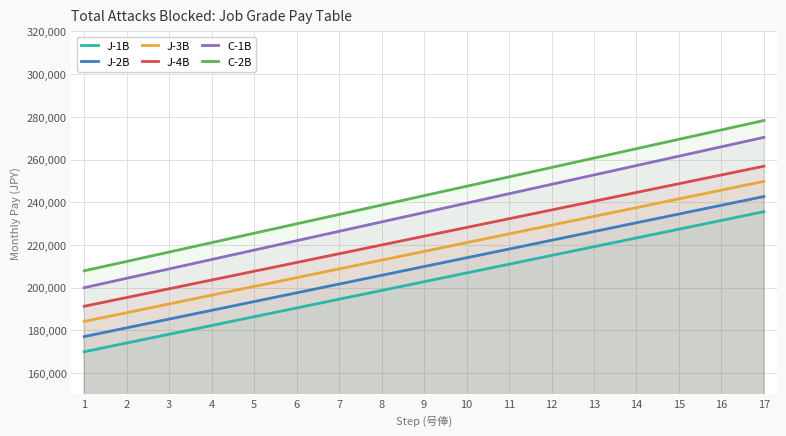

Reading right to left, list all the values displayed in this chart.

J-1B: 17=235600	16=231500	15=227400	14=223300	13=219200	12=215100	11=211000	10=206900	9=202800	8=198700	7=194600	6=190500	5=186400	4=182300	3=178200	2=174100	1=170000
J-2B: 17=242700	16=238600	15=234500	14=230400	13=226300	12=222200	11=218100	10=214000	9=209900	8=205800	7=201700	6=197600	5=193500	4=189400	3=185300	2=181200	1=177100
J-3B: 17=249800	16=245700	15=241600	14=237500	13=233400	12=229300	11=225200	10=221100	9=217000	8=212900	7=208800	6=204700	5=200600	4=196500	3=192400	2=188300	1=184200
J-4B: 17=256900	16=252800	15=248700	14=244600	13=240500	12=236400	11=232300	10=228200	9=224100	8=220000	7=215900	6=211800	5=207700	4=203600	3=199500	2=195400	1=191300
C-1B: 17=270400	16=266000	15=261600	14=257200	13=252800	12=248400	11=244000	10=239600	9=235200	8=230800	7=226400	6=222000	5=217600	4=213200	3=208800	2=204400	1=200000
C-2B: 17=278300	16=273900	15=269500	14=265100	13=260700	12=256300	11=251900	10=247500	9=243100	8=238700	7=234300	6=229900	5=225500	4=221100	3=216700	2=212300	1=207900